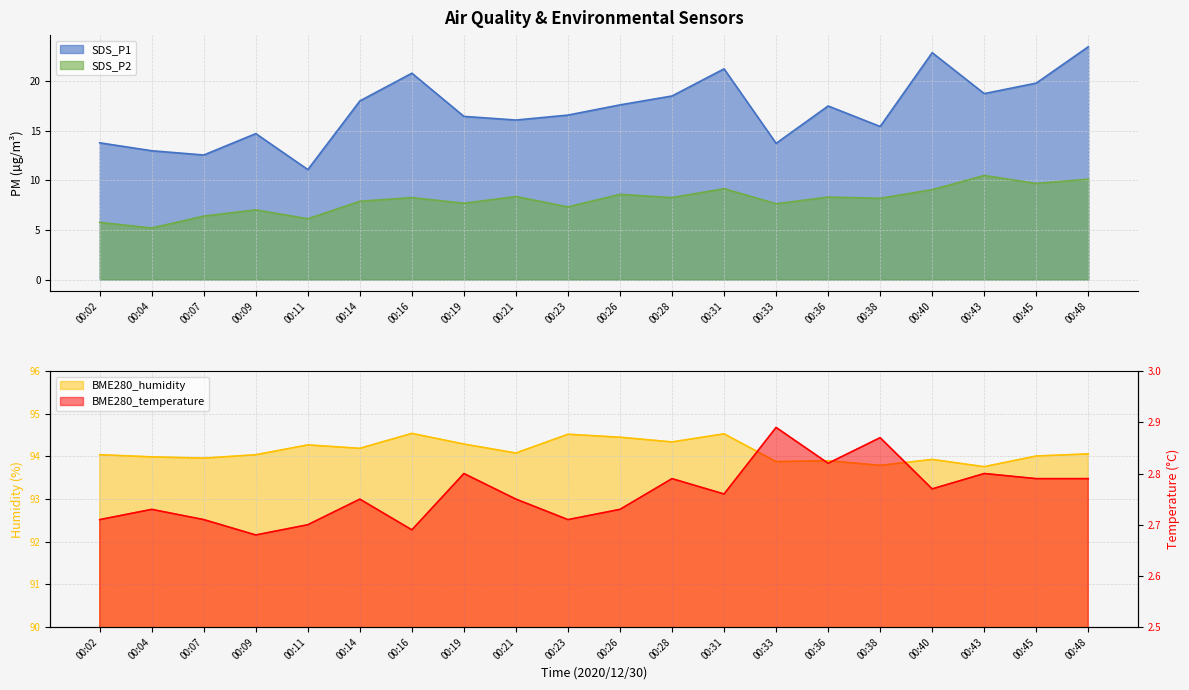

The value of SDS_P2 at 00:11 is 10.5. True or false?

False